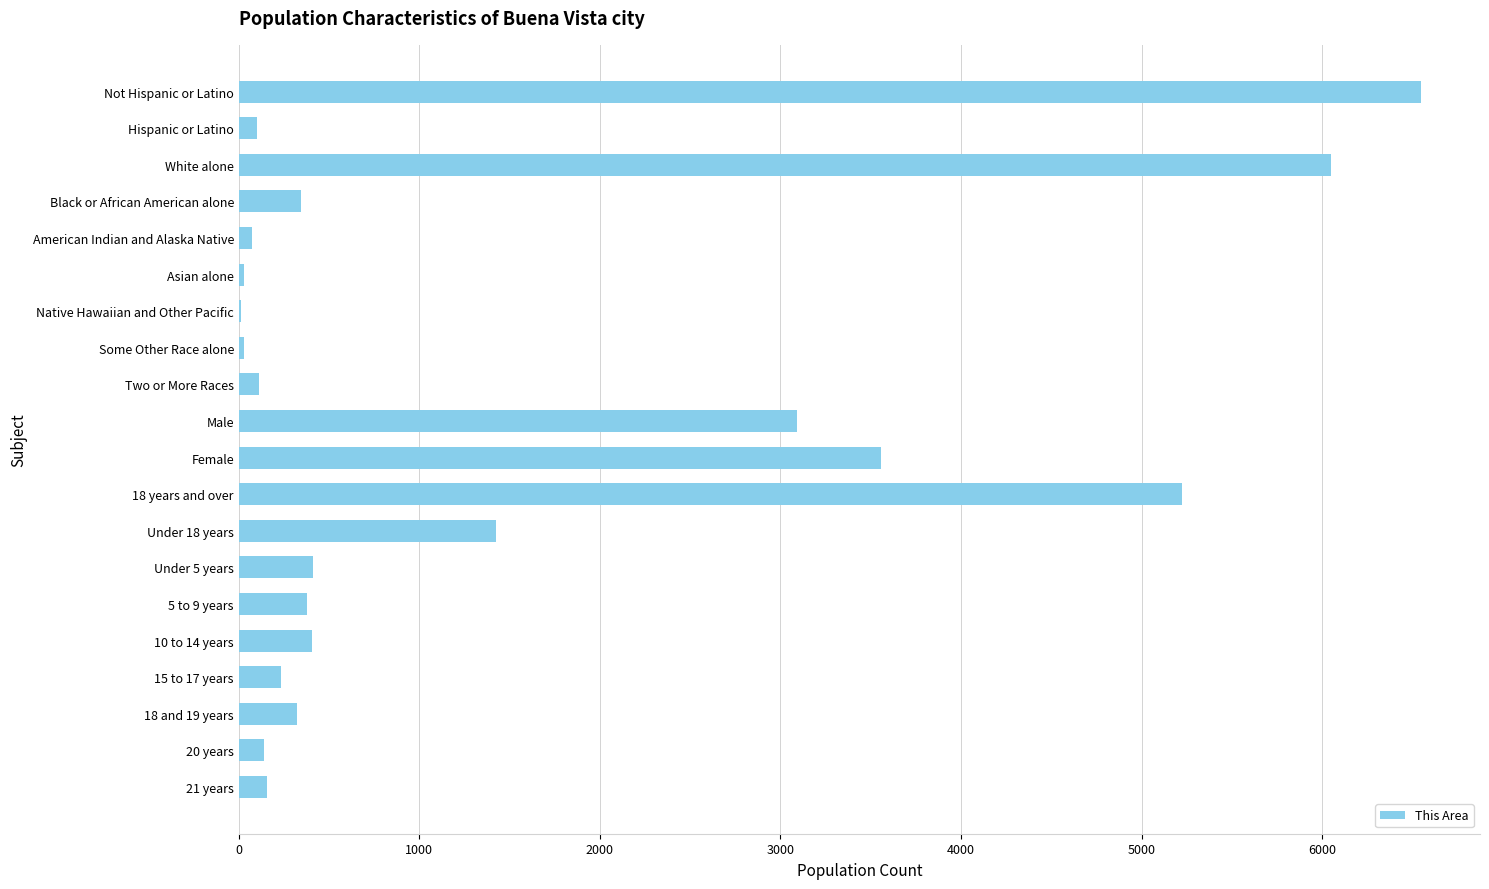

What is the greatest value displayed?

6547